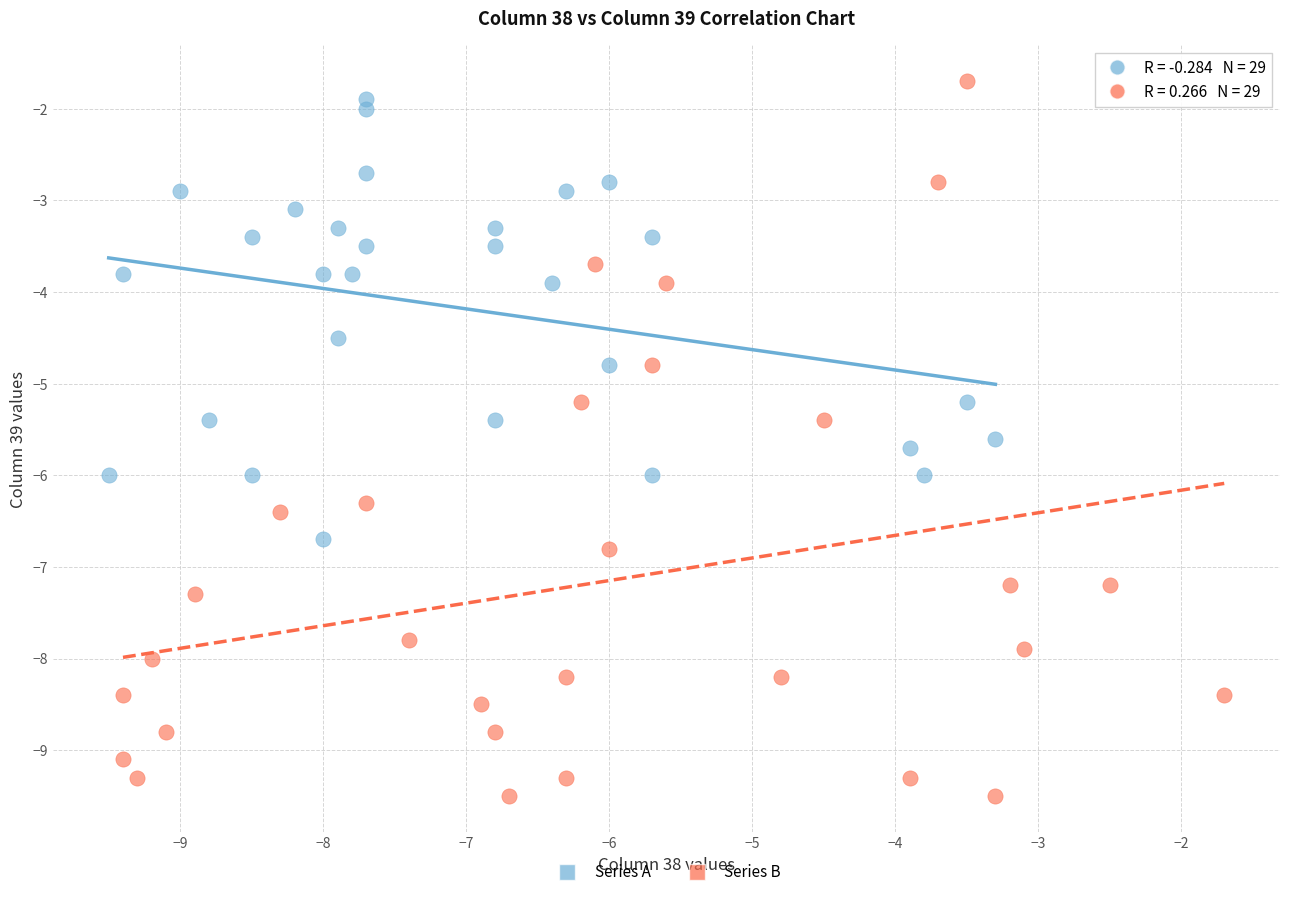

Which series has the widest spread of Y values?

Series B